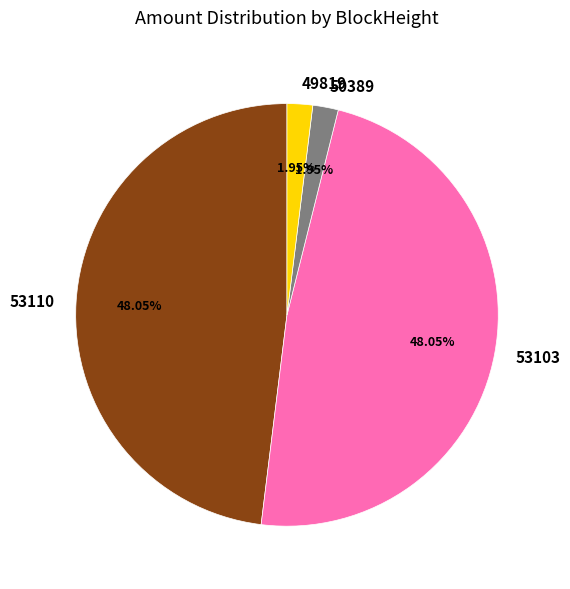

How much of the chart is everything except 49819?

98.0%